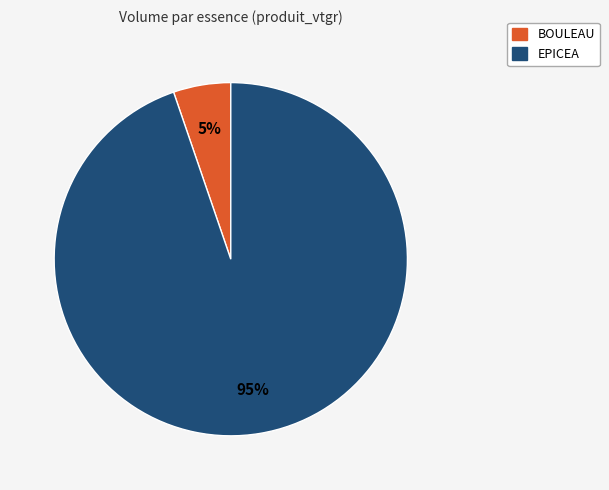

Is there any slice that represents more than half of the pie?

Yes